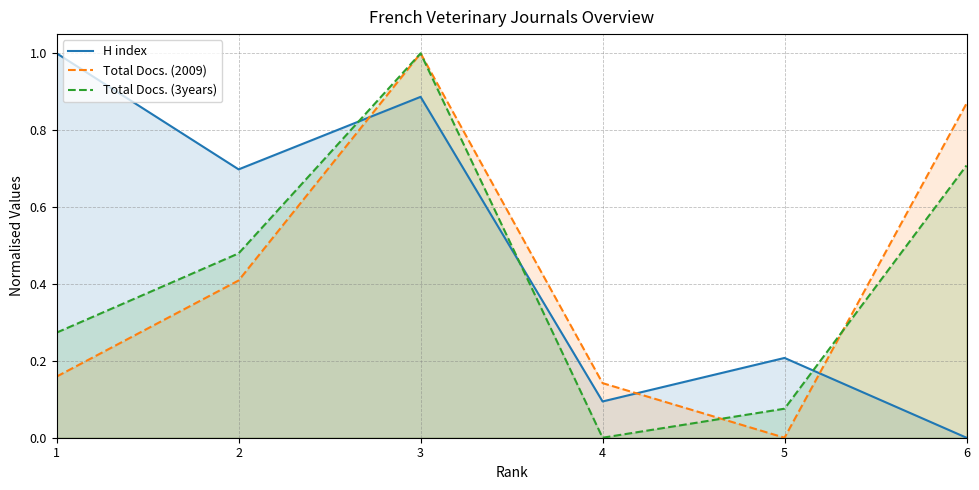

At which category does Total Docs. (3years) reach its first local peak?

3